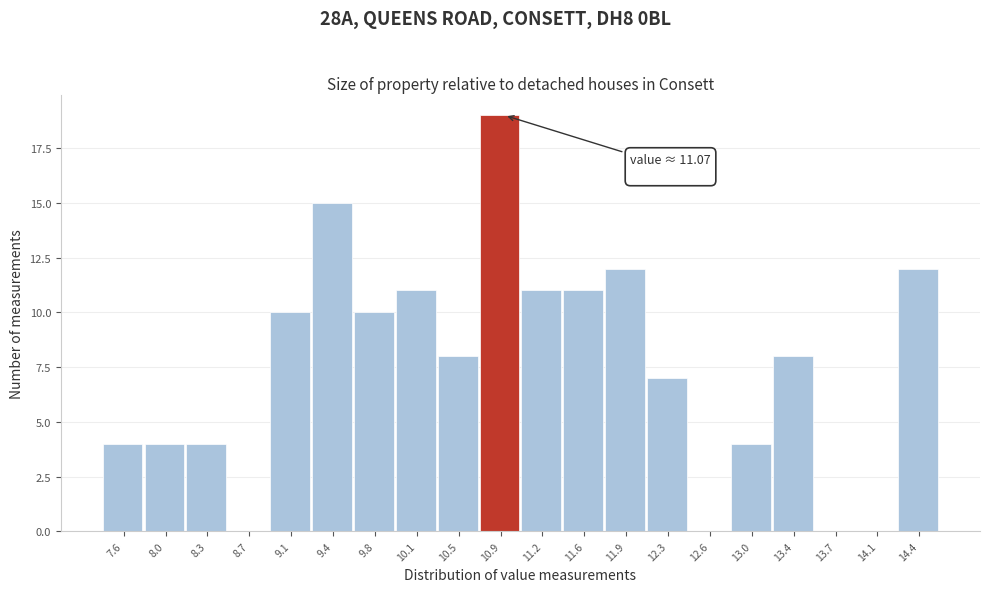

Reading left to right, what are all the values shown in this chart?

7.6=4	8.0=4	8.3=4	8.7=0	9.1=10	9.4=15	9.8=10	10.1=11	10.5=8	10.9=19	11.2=11	11.6=11	11.9=12	12.3=7	12.6=0	13.0=4	13.4=8	13.7=0	14.1=0	14.4=12